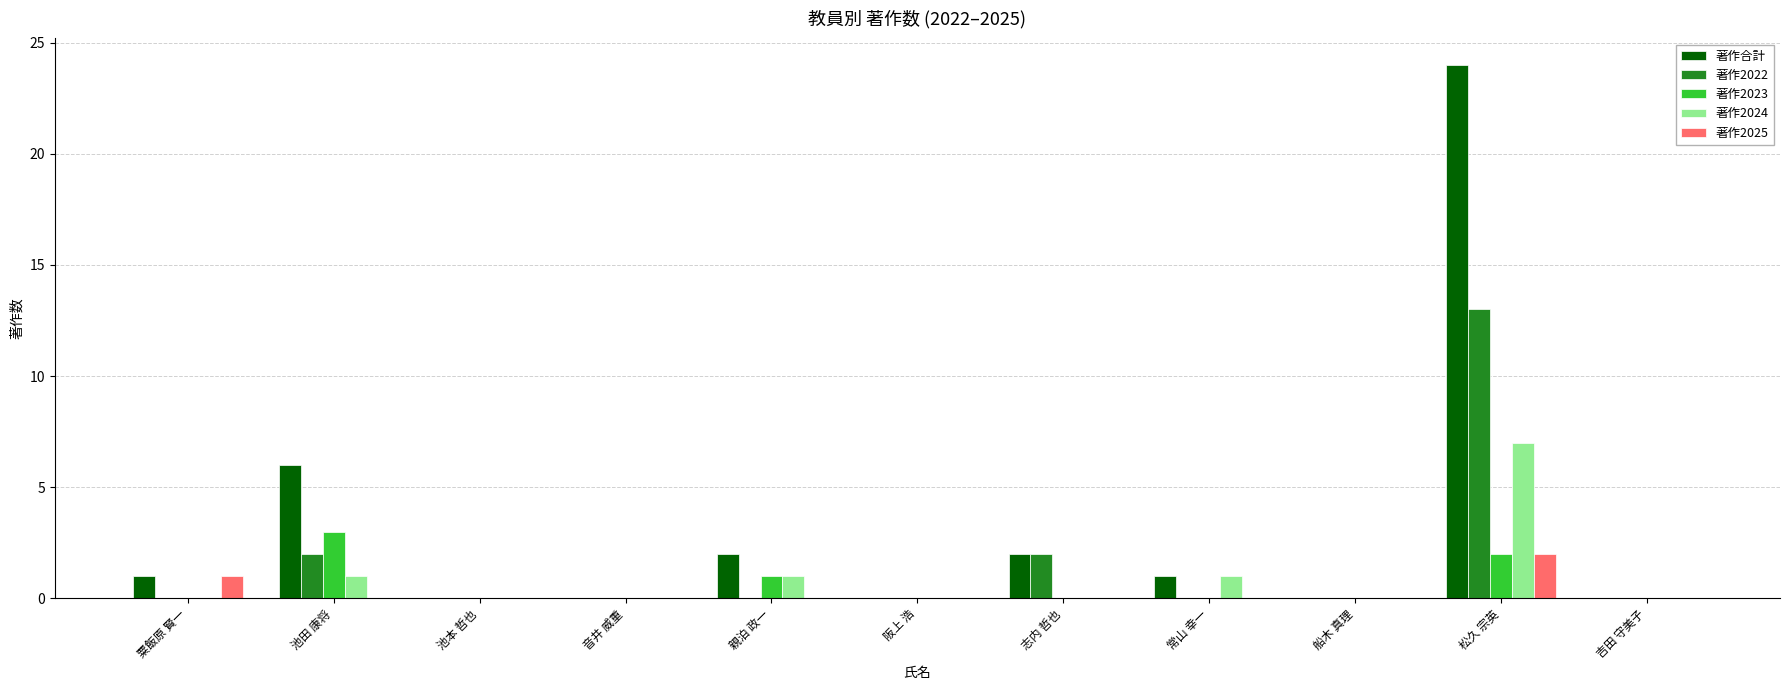

Are the bars horizontal?

No